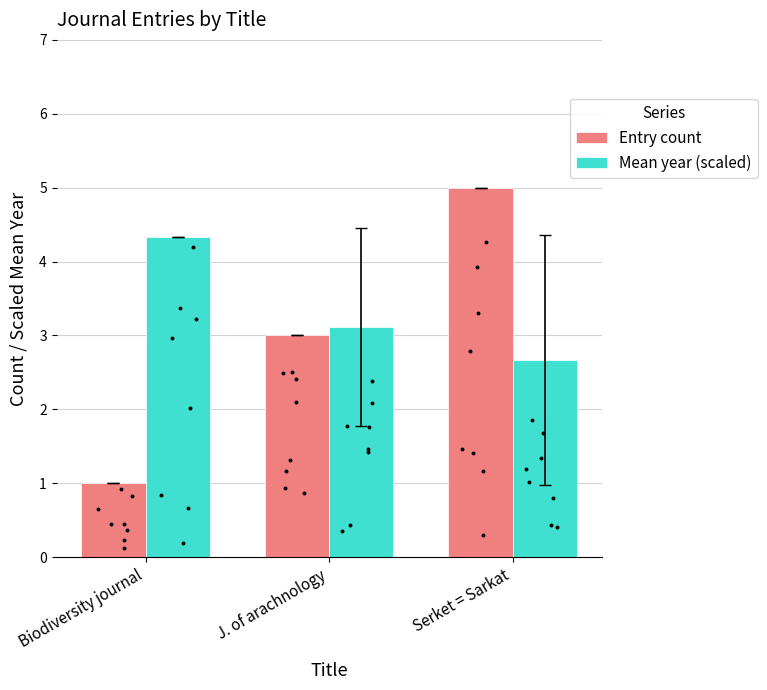

Which series contains the lowest Y value?

Entry count